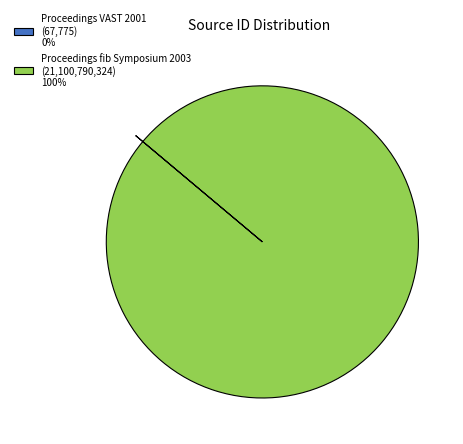

What is the majority slice?

Proceedings fib Symposium 2003